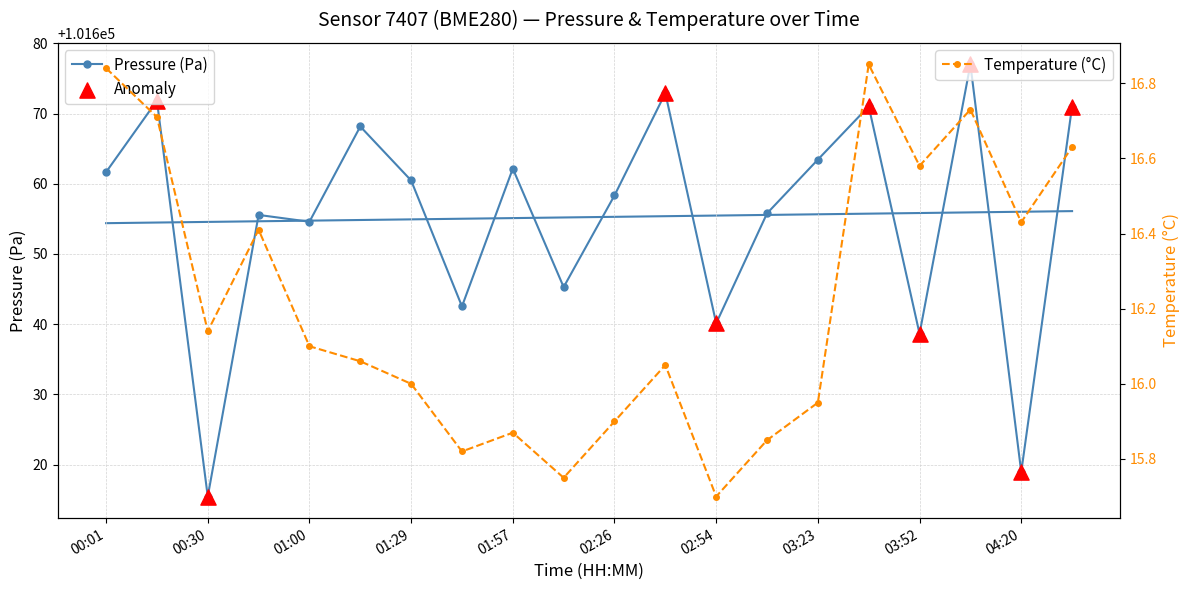

What are all the series names shown in the legend?

pressure, temperature